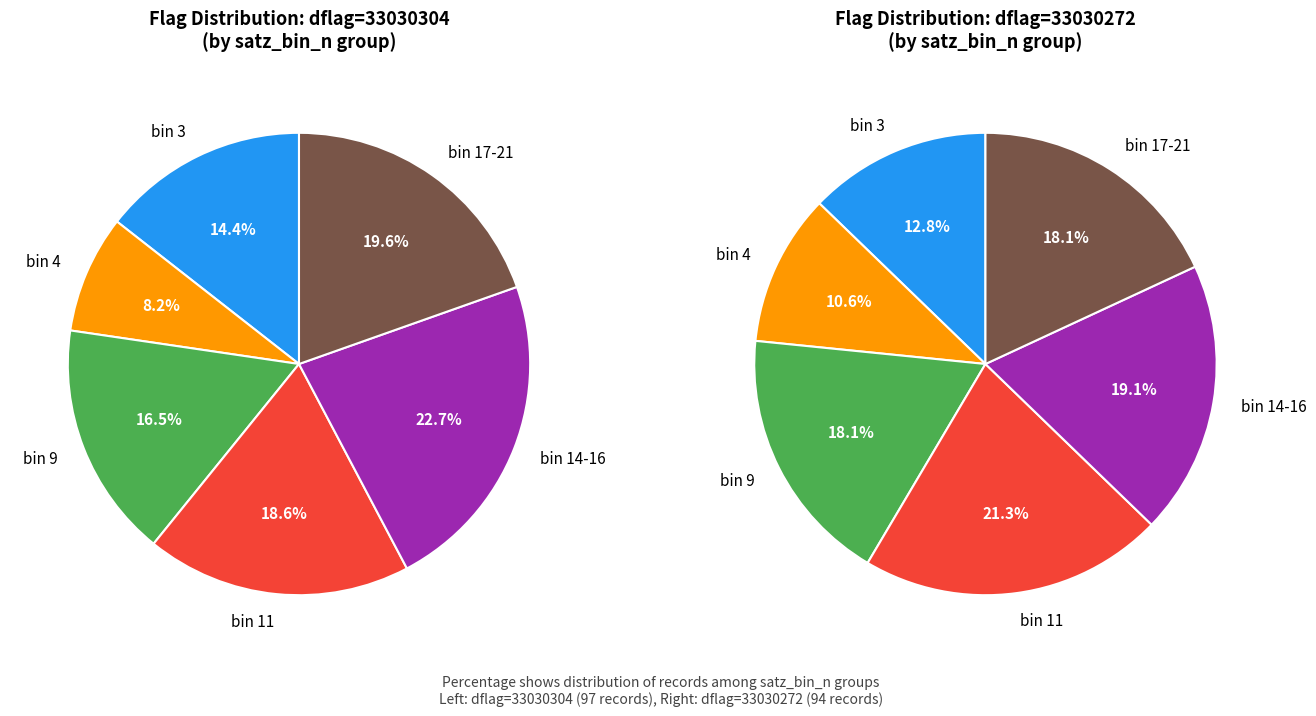

Do 33030272 and 33030304 together represent more than half of the pie?

Yes